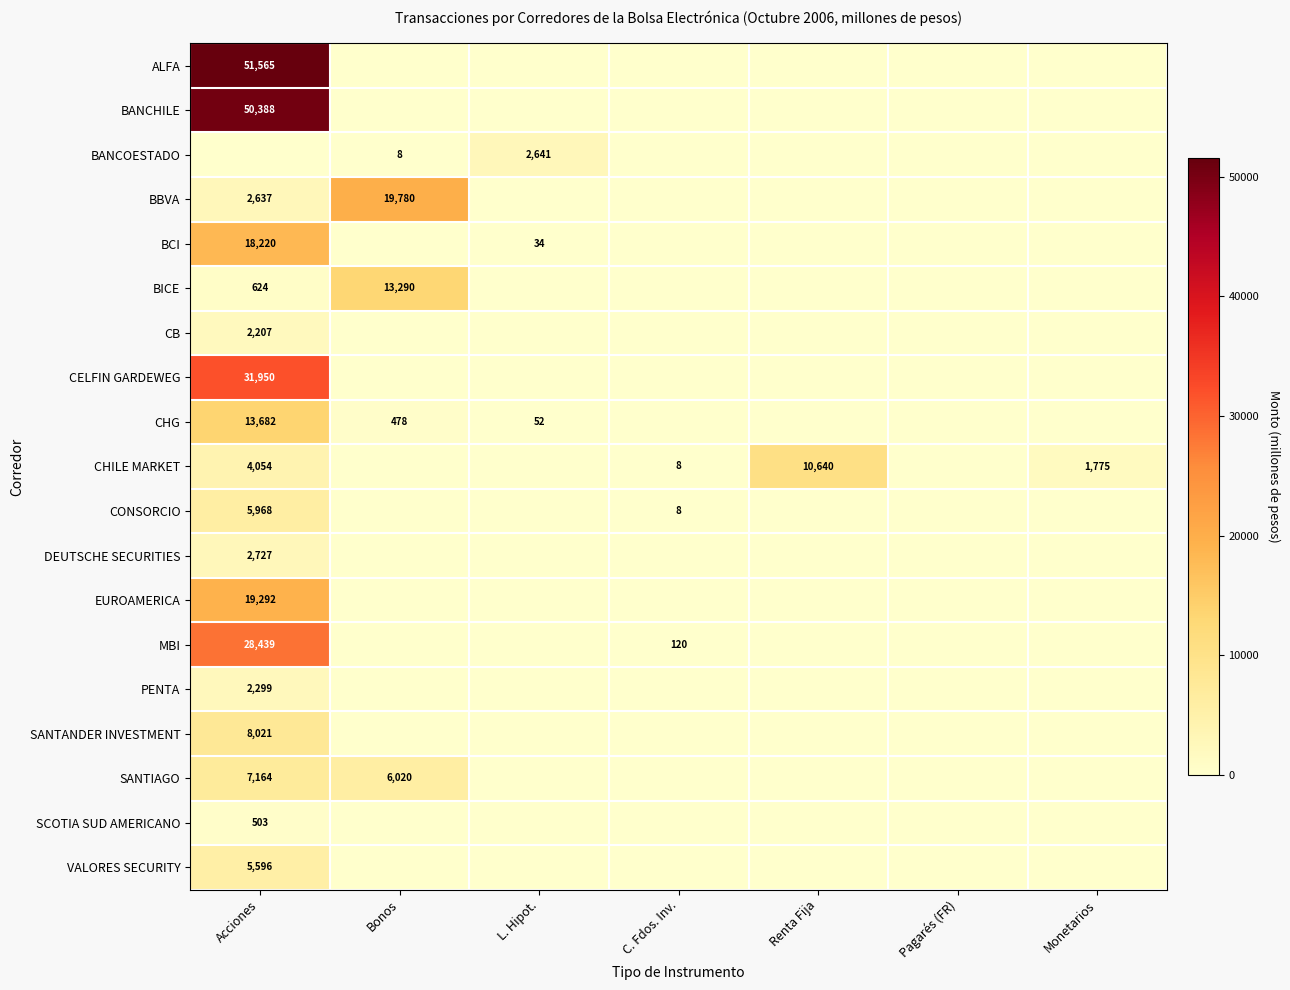

The MBI series shows 28439 at Acciones. True or false?

True